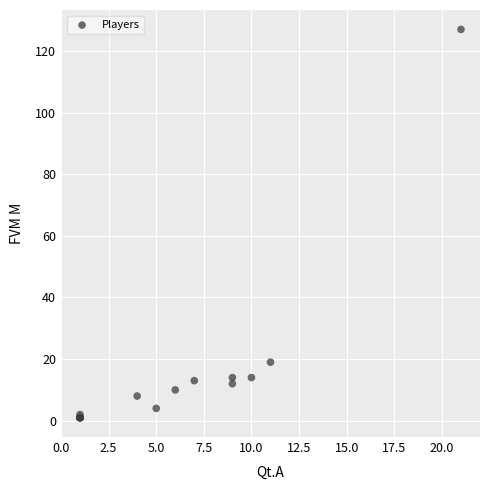

What Y value in the scatter plot is closest to 64?

19